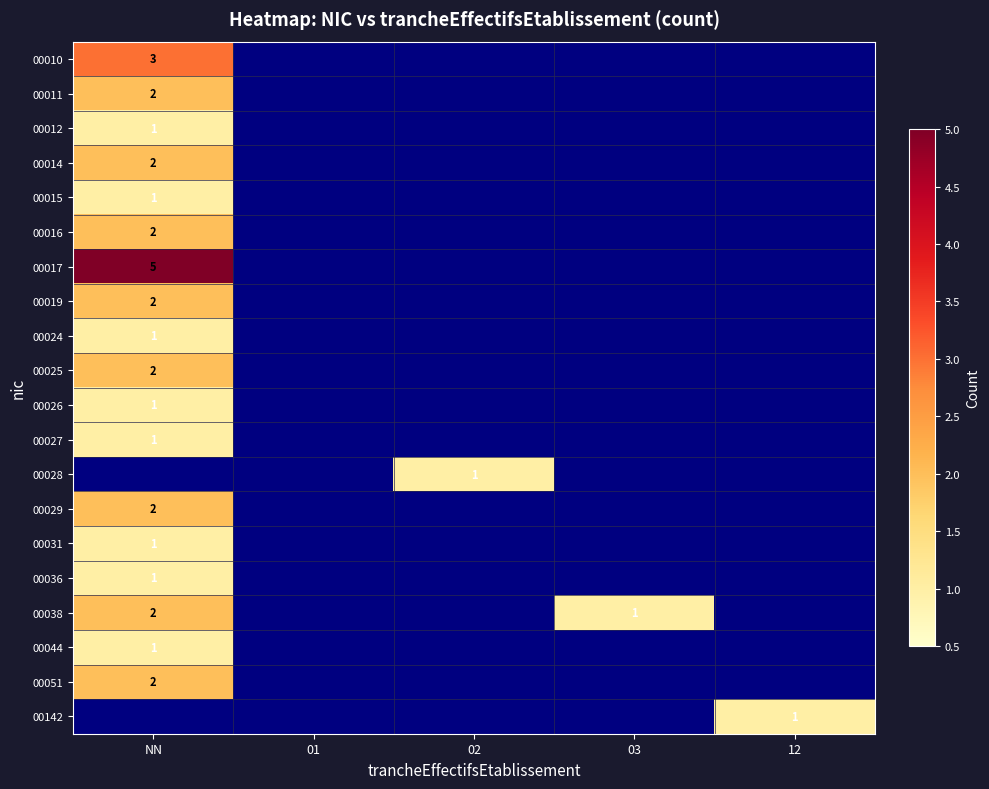

Which has a higher value, 02 or NN?

NN